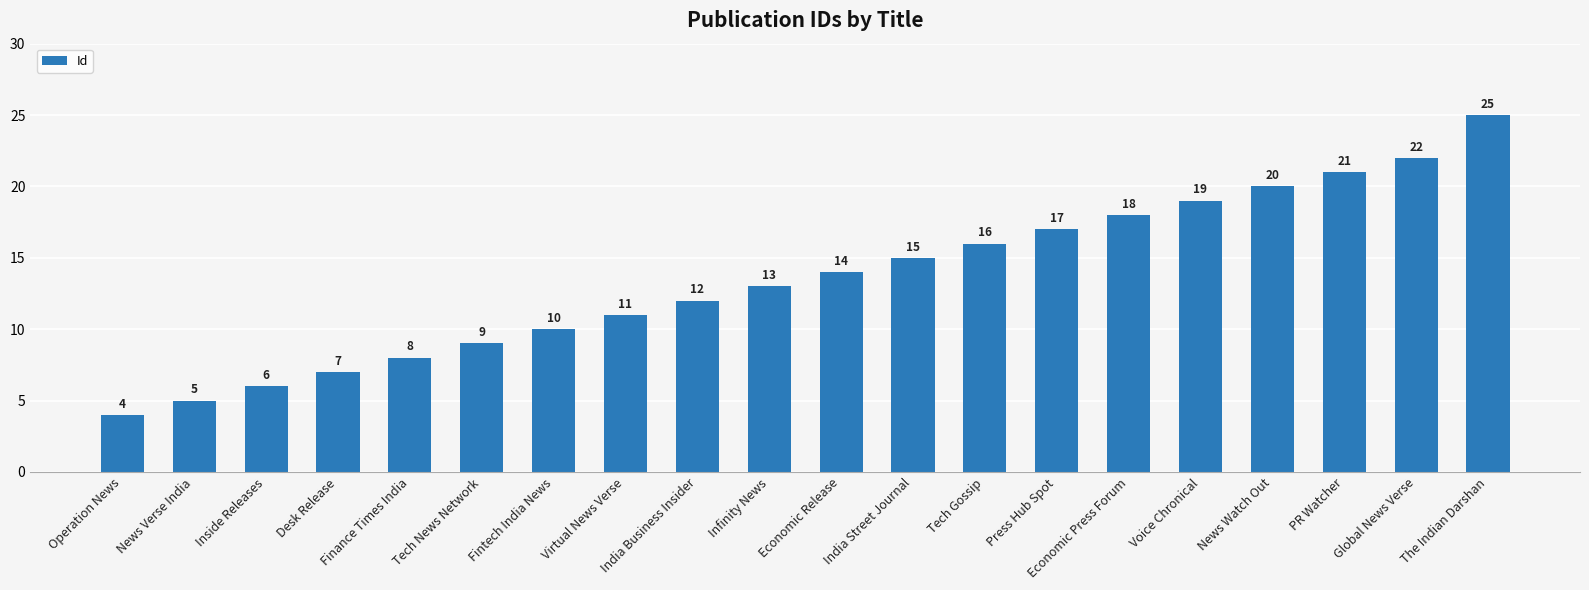

What is the maximum value shown in the chart?

25